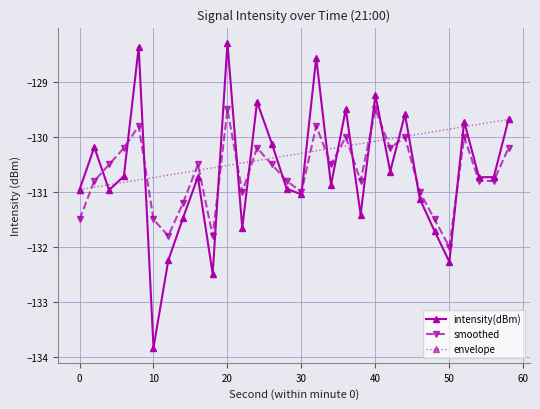

Is it true that smoothed equals -131.8 at 18?

True